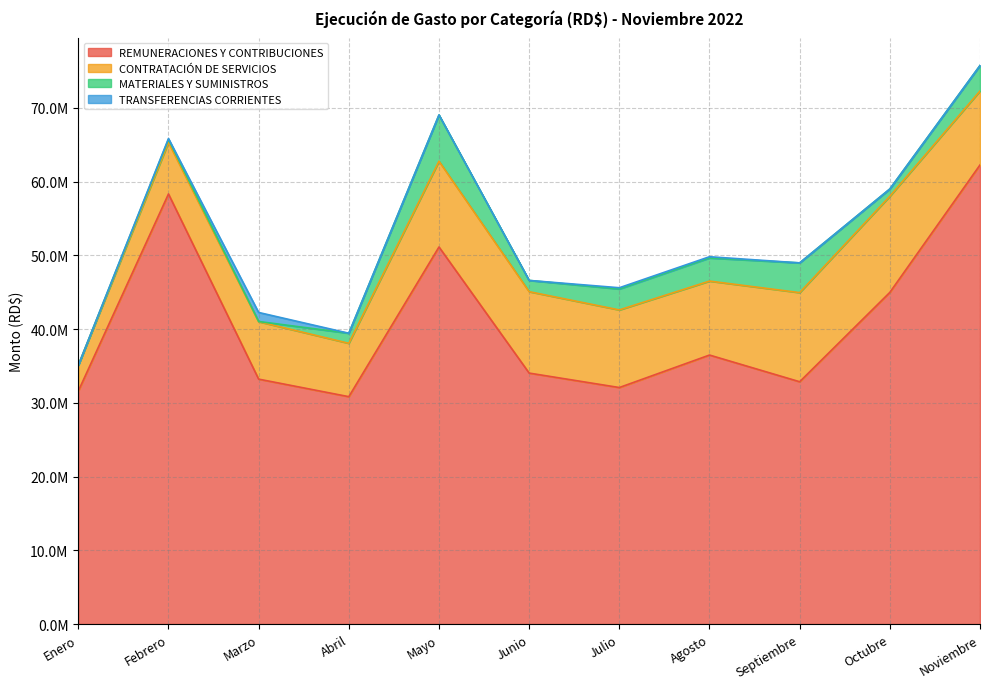

Reading left to right, extract all data points from this chart.

REMUNERACIONES Y CONTRIBUCIONES: 31599061.1	58332127.4	33215306.5	30836345.7	51141340.8	34034915.0	32075880.8	36481261.0	32860719.1	44979072.4	62266029.9
CONTRATACIÓN DE SERVICIOS: 3497369.7	6996064.0	7792756.2	7237634.0	11633626.6	11043575.6	10523957.0	10031949.8	12088439.1	13039849.9	10027415.7
MATERIALES Y SUMINISTROS: 0.0	407901.7	24190.0	1366405.2	6270989.2	1524520.8	2840393.9	3135403.1	4033385.5	987741.7	3457176.2
TRANSFERENCIAS CORRIENTES: 0.0	115560.0	1226579.0	0.0	0.0	0.0	170171.0	168890.6	0.0	0.0	0.0